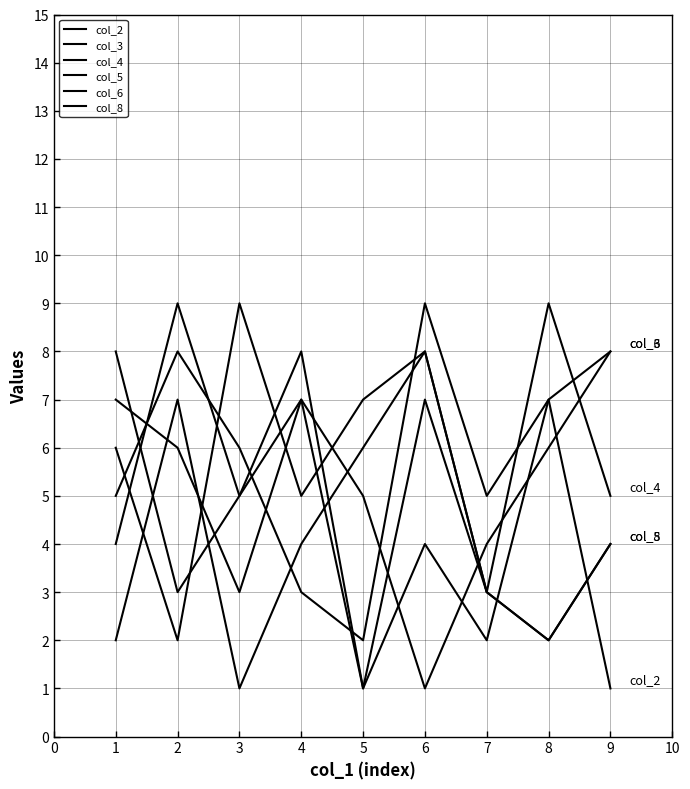

Does the chart have visible grid lines?

Yes